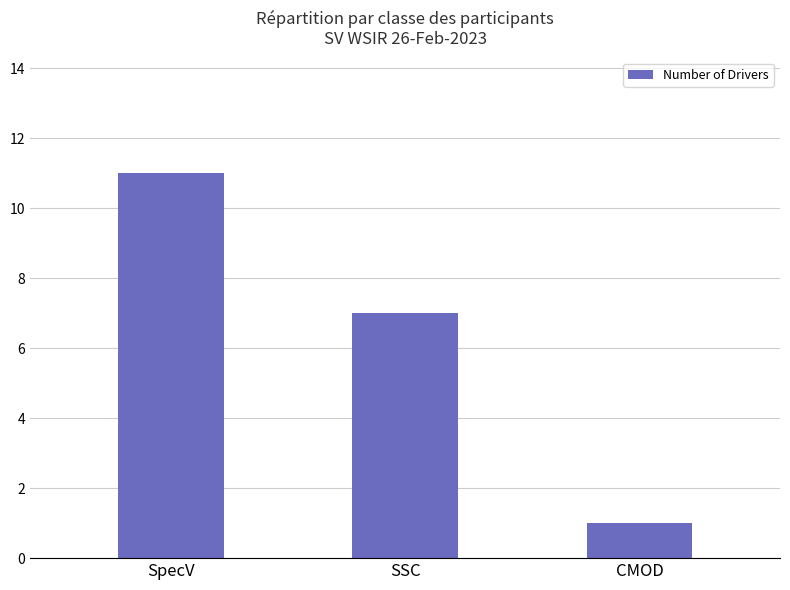

What is the average value?

6